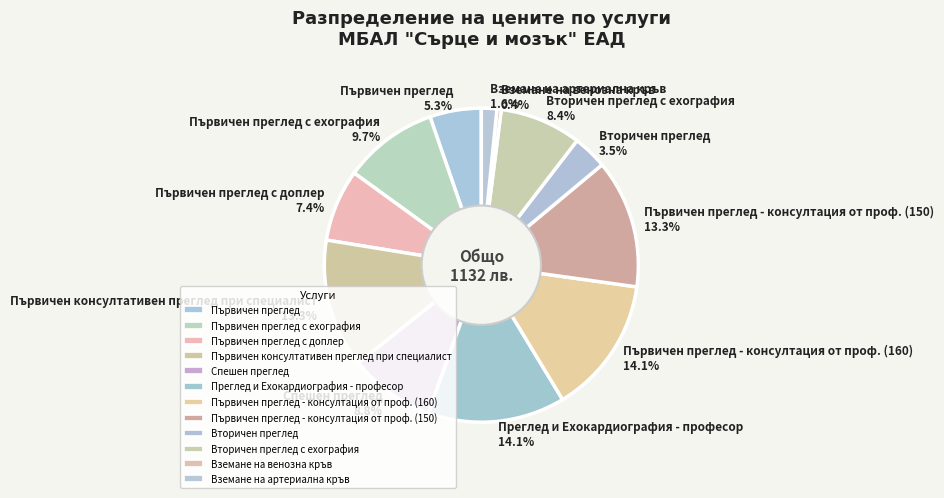

Approximately how many times larger is the value at Вземане на артериална кръв compared to Вторичен преглед с ехография?

0.2